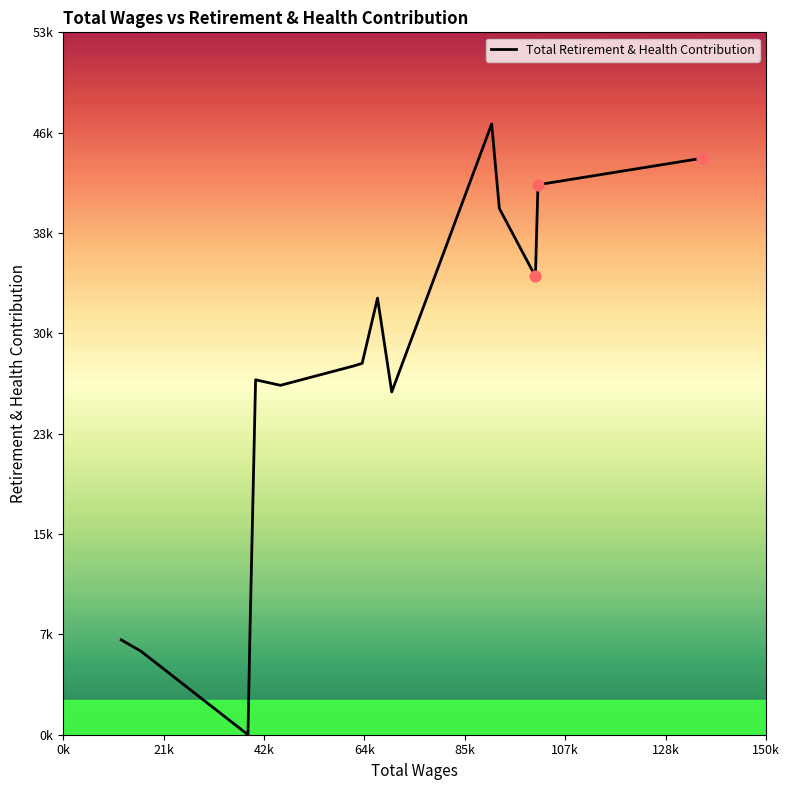

Does the chart have visible grid lines?

No